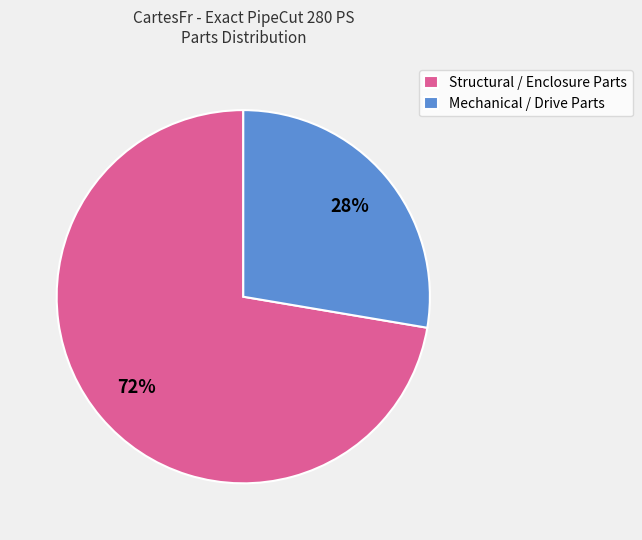

What is the ratio of the value at Mechanical / Drive Parts to the value at Structural / Enclosure Parts?

0.4